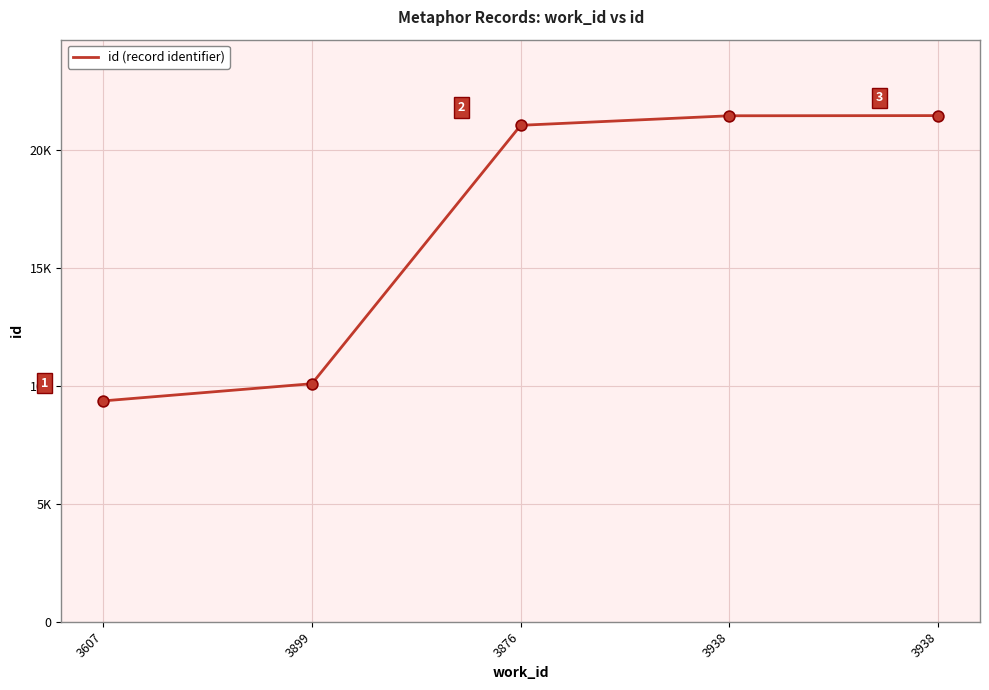

What is the ratio of the value at 3899 to the value at 3938?

0.5